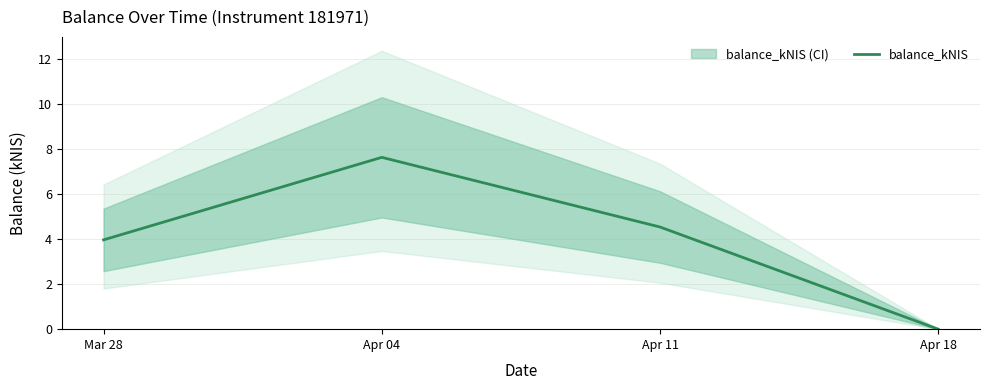

What is the sum of all values?

16.1